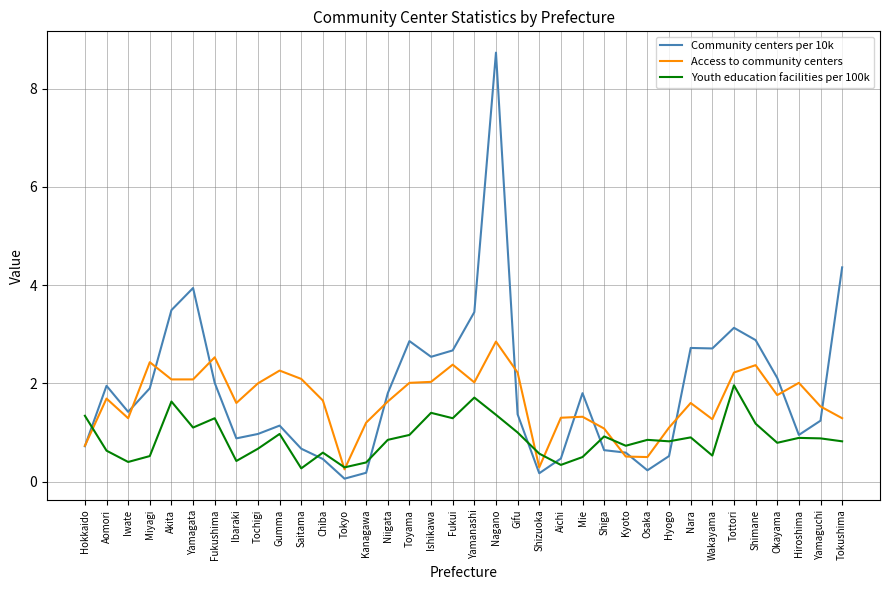

Rank the series by their maximum value, from lowest to highest.

Youth education facilities per 100k, Access to community centers, Community centers per 10k